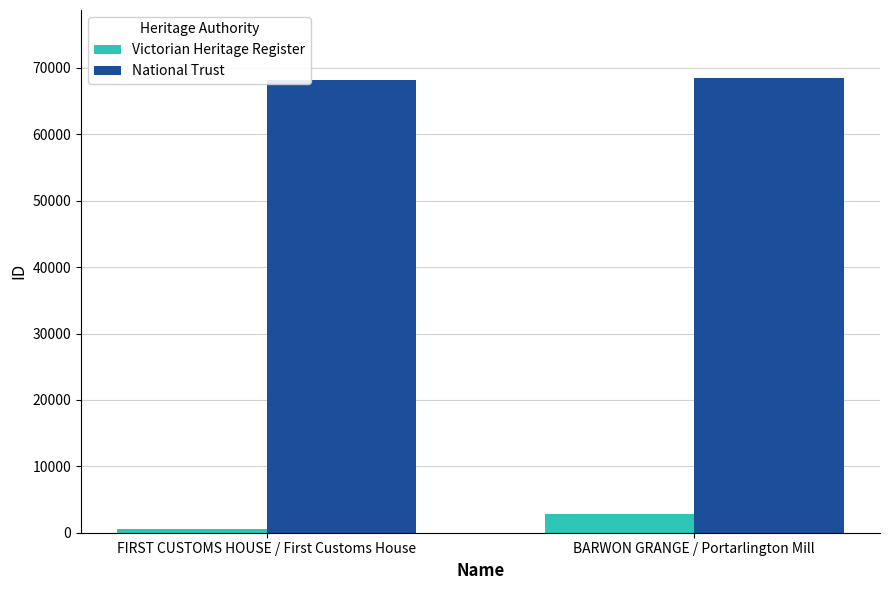

True or false: National Trust has a value of 68237 at FIRST CUSTOMS HOUSE / First Customs House.

True